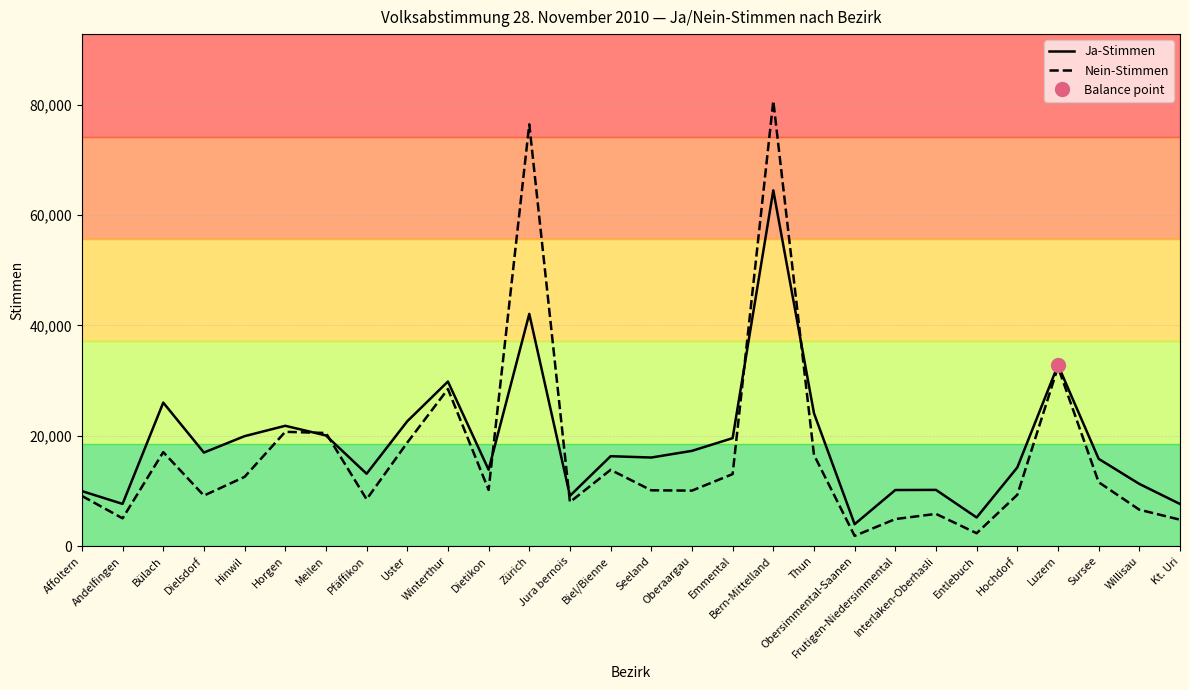

What is the value of the Ja-Stimmen point at the 26th from the left?

15821